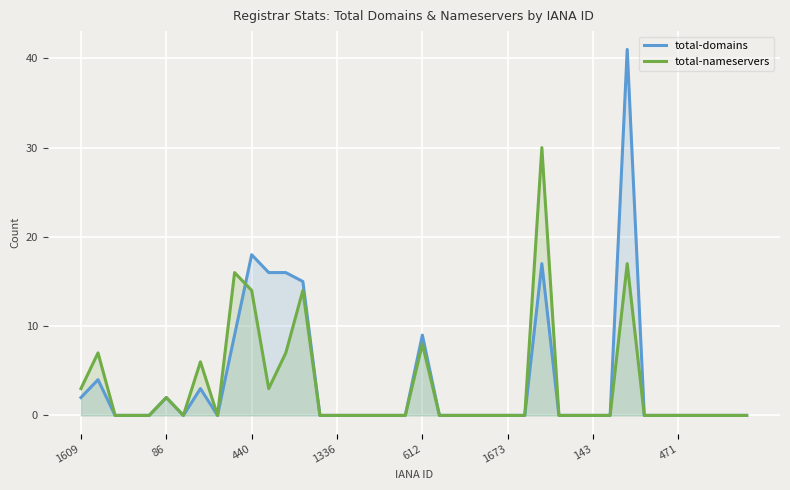

In total-nameservers, how many points are lower than both neighbors (excluding endpoints)?

3